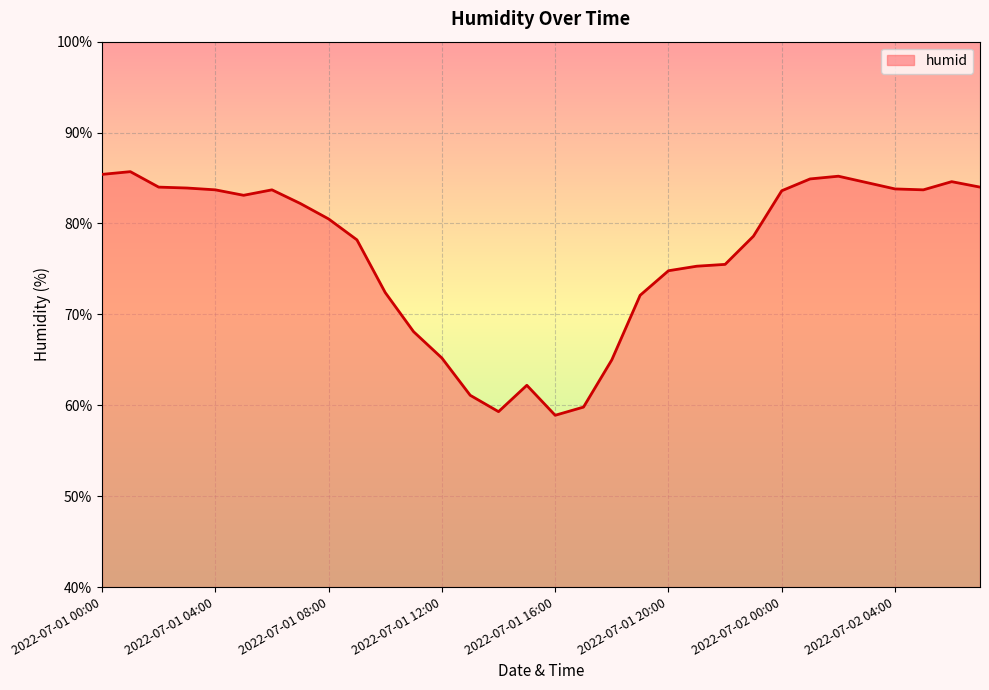

How many lines are shown in the chart?

1